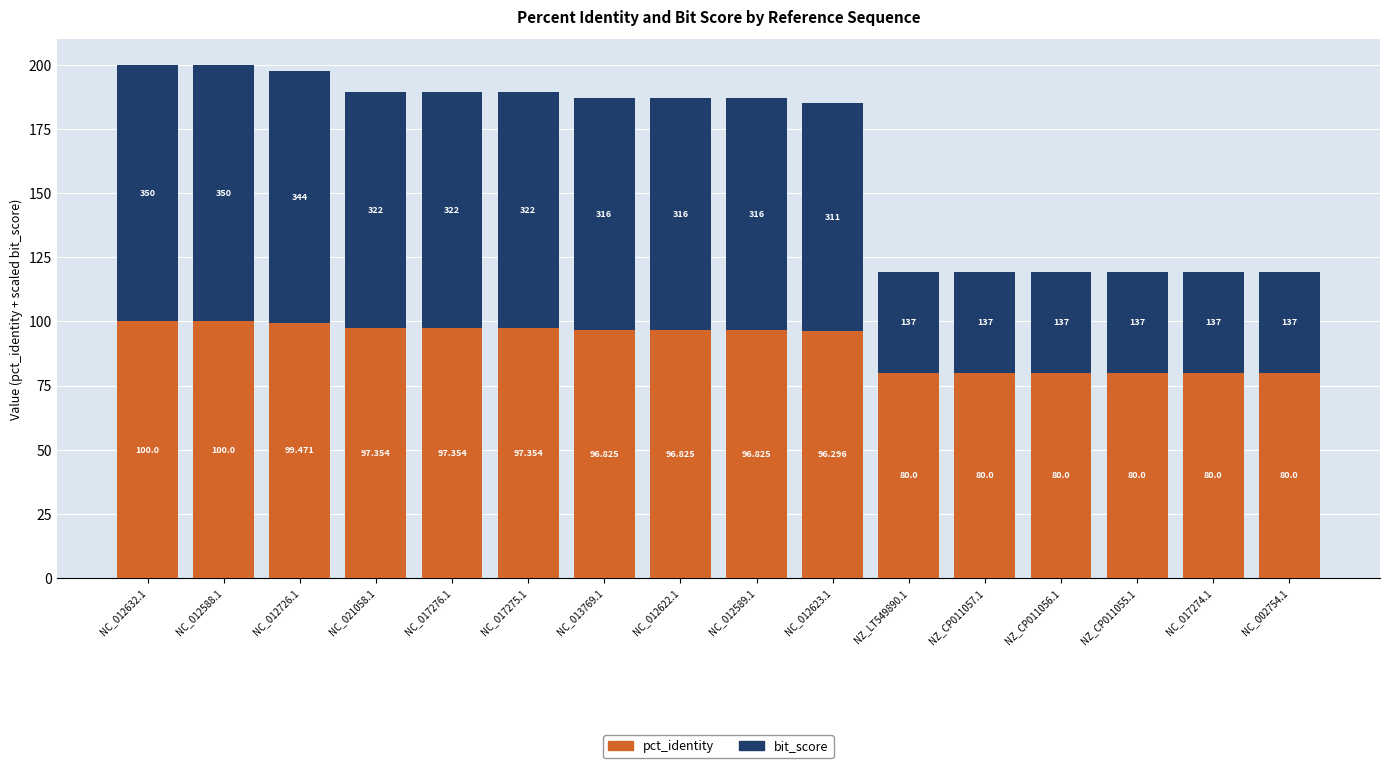

What is the value of the pct_identity bar at the 11th from the left?

80.0